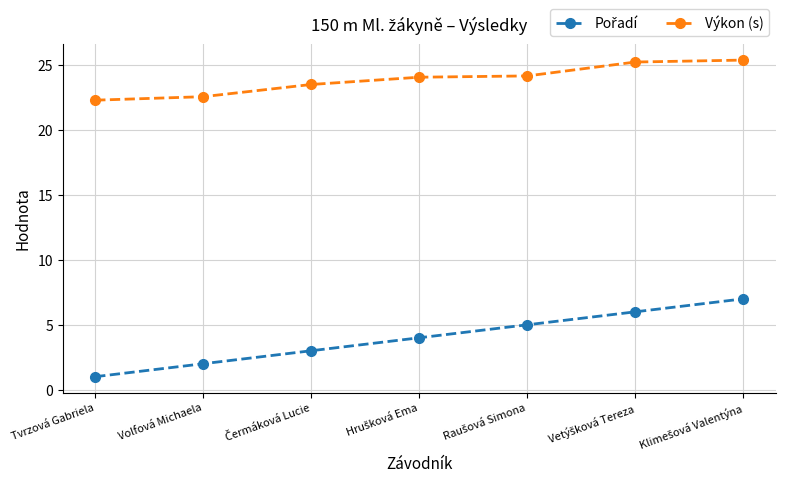

Which series has the largest total across all categories?

Výkon (s)